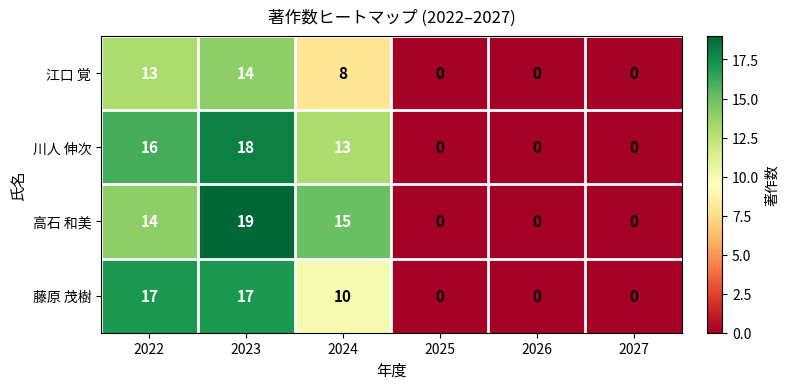

At which category does the chart reach its peak across all series?

2023